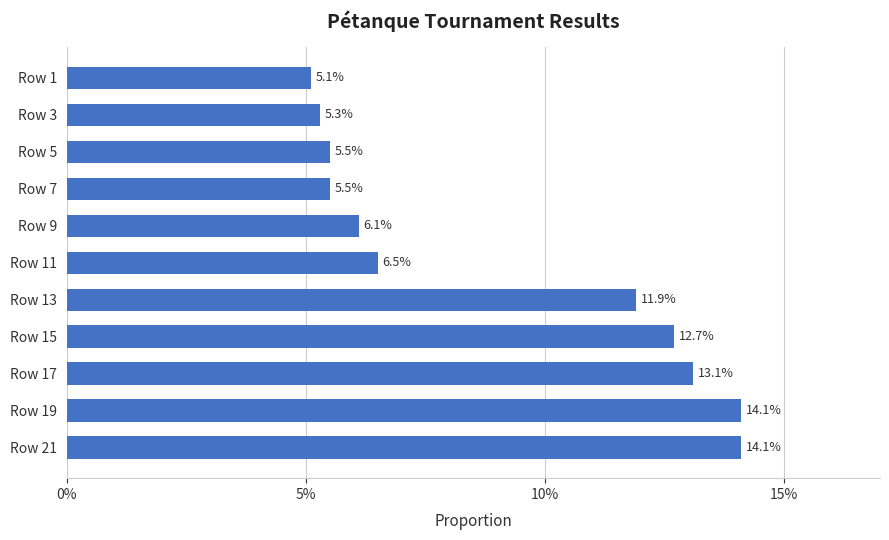

What is the change in value from Row 19 to Row 1?

-9.0